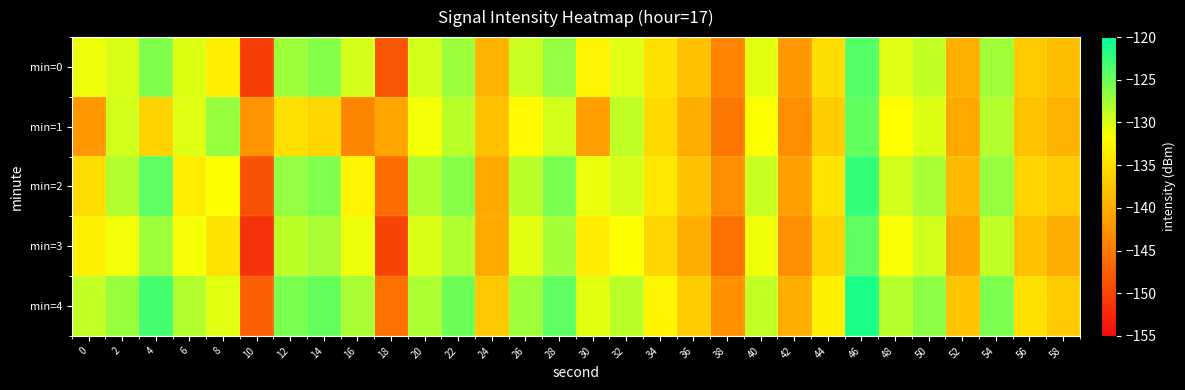

At which category does the chart reach its peak across all series?

46